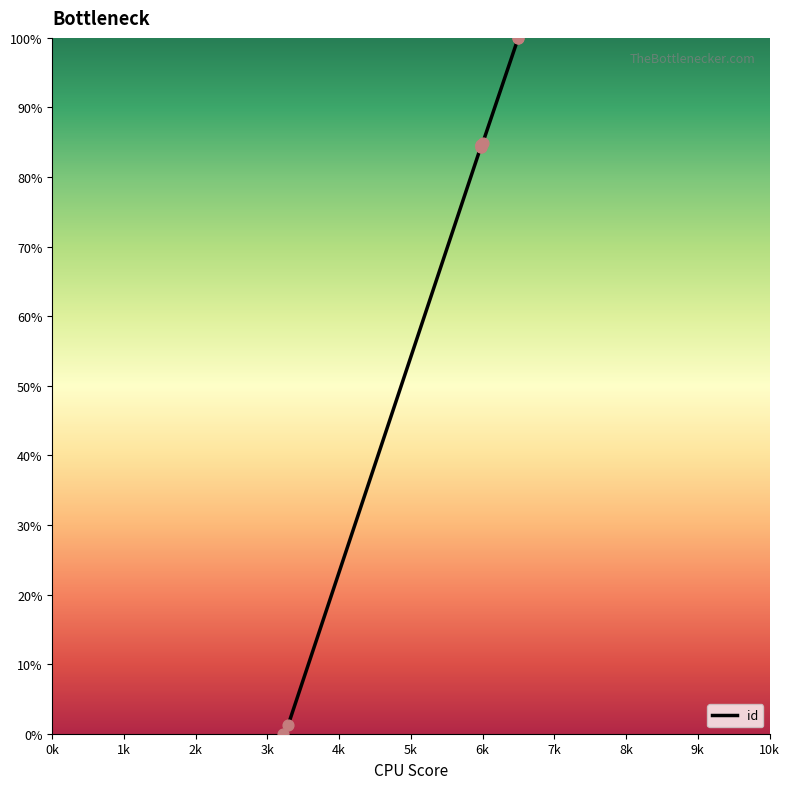

Between 7k and 5k, which is larger?

7k